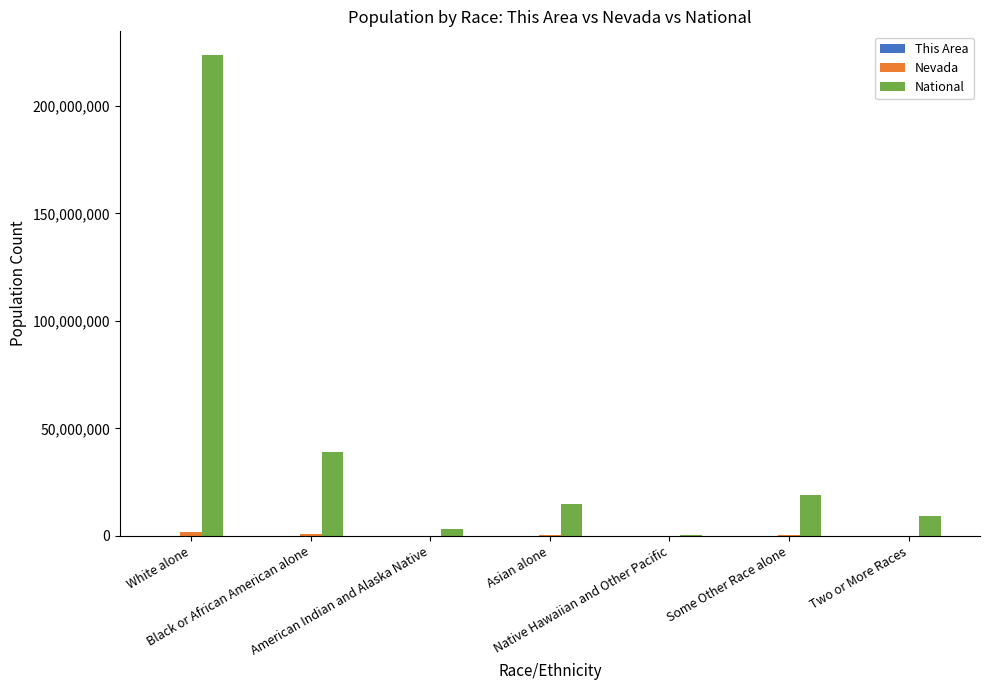

Which series has the largest total across all categories?

National